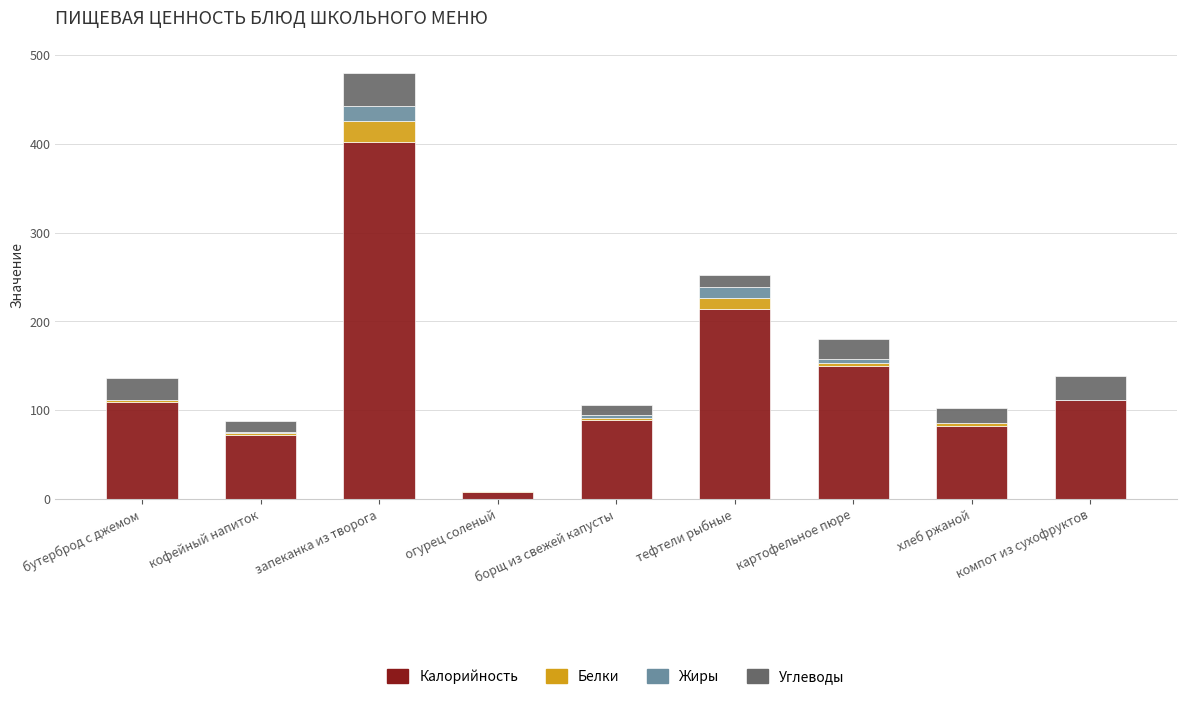

At which label is Калорийность closest to 204?

тефтели рыбные